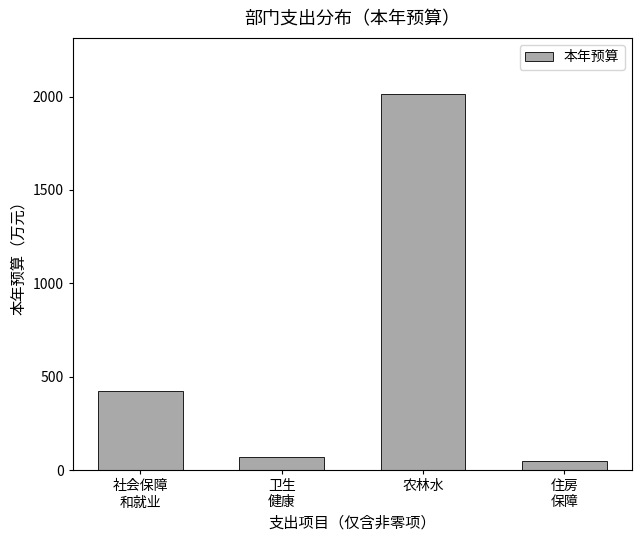

At which label is the value closest to 1029?

社会保障
和就业